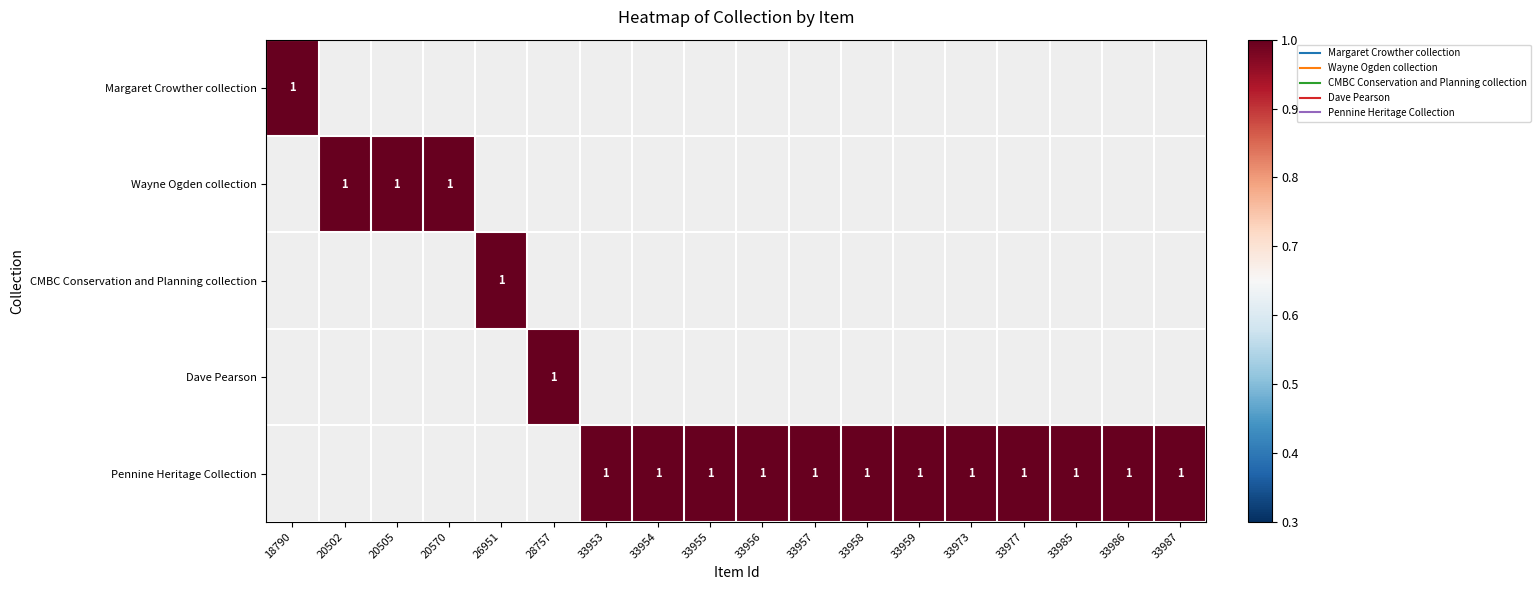

Reading left to right, extract all data points from this chart.

Margaret Crowther collection: 18790=1	20502=0	20505=0	20570=0	26951=0	28757=0	33953=0	33954=0	33955=0	33956=0	33957=0	33958=0	33959=0	33973=0	33977=0	33985=0	33986=0	33987=0
Wayne Ogden collection: 18790=0	20502=1	20505=1	20570=1	26951=0	28757=0	33953=0	33954=0	33955=0	33956=0	33957=0	33958=0	33959=0	33973=0	33977=0	33985=0	33986=0	33987=0
CMBC Conservation and Planning collection: 18790=0	20502=0	20505=0	20570=0	26951=1	28757=0	33953=0	33954=0	33955=0	33956=0	33957=0	33958=0	33959=0	33973=0	33977=0	33985=0	33986=0	33987=0
Dave Pearson: 18790=0	20502=0	20505=0	20570=0	26951=0	28757=1	33953=0	33954=0	33955=0	33956=0	33957=0	33958=0	33959=0	33973=0	33977=0	33985=0	33986=0	33987=0
Pennine Heritage Collection: 18790=0	20502=0	20505=0	20570=0	26951=0	28757=0	33953=1	33954=1	33955=1	33956=1	33957=1	33958=1	33959=1	33973=1	33977=1	33985=1	33986=1	33987=1